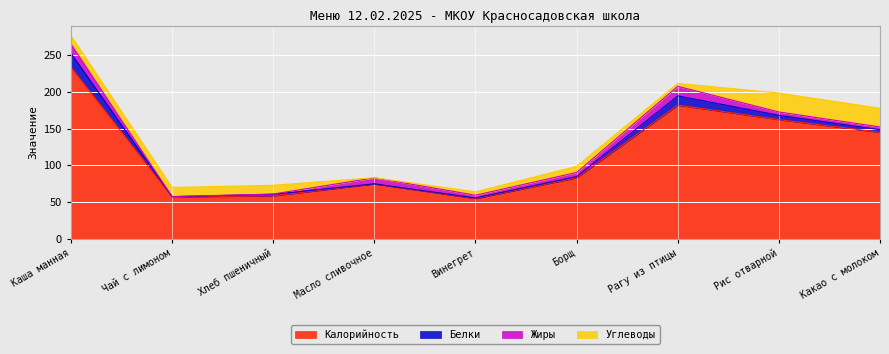

Which has a higher value, Хлеб пшеничный or Чай с лимоном?

Хлеб пшеничный